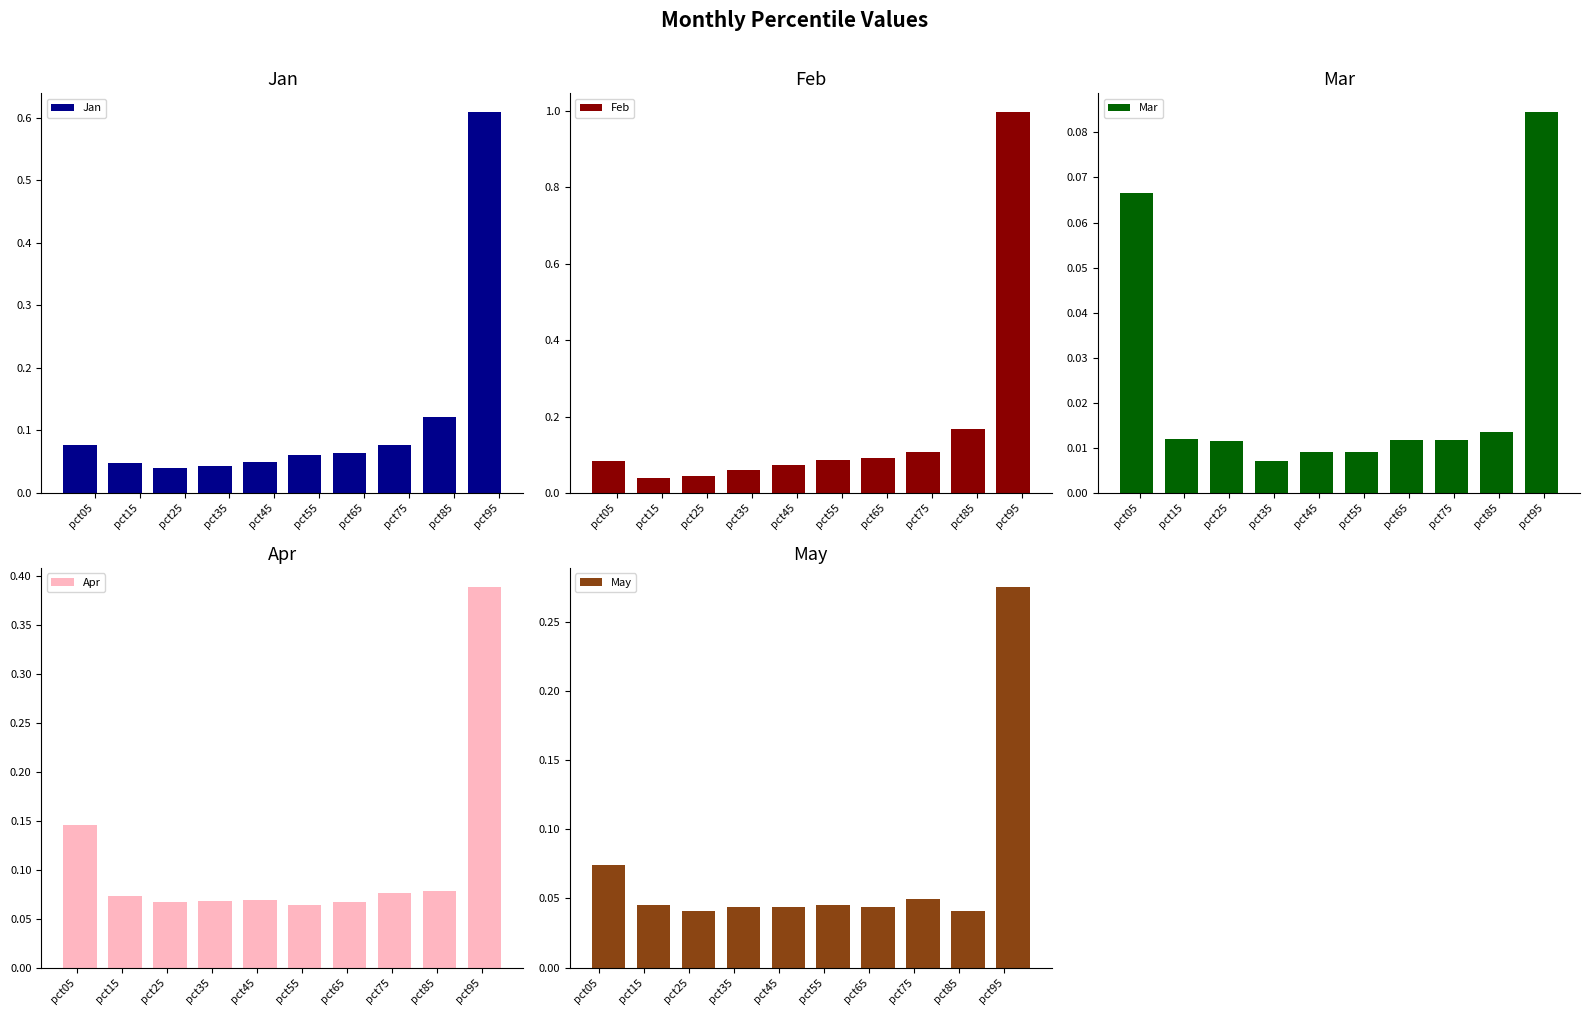

What is the sum of the Jan values at pct15 and pct75?

0.1